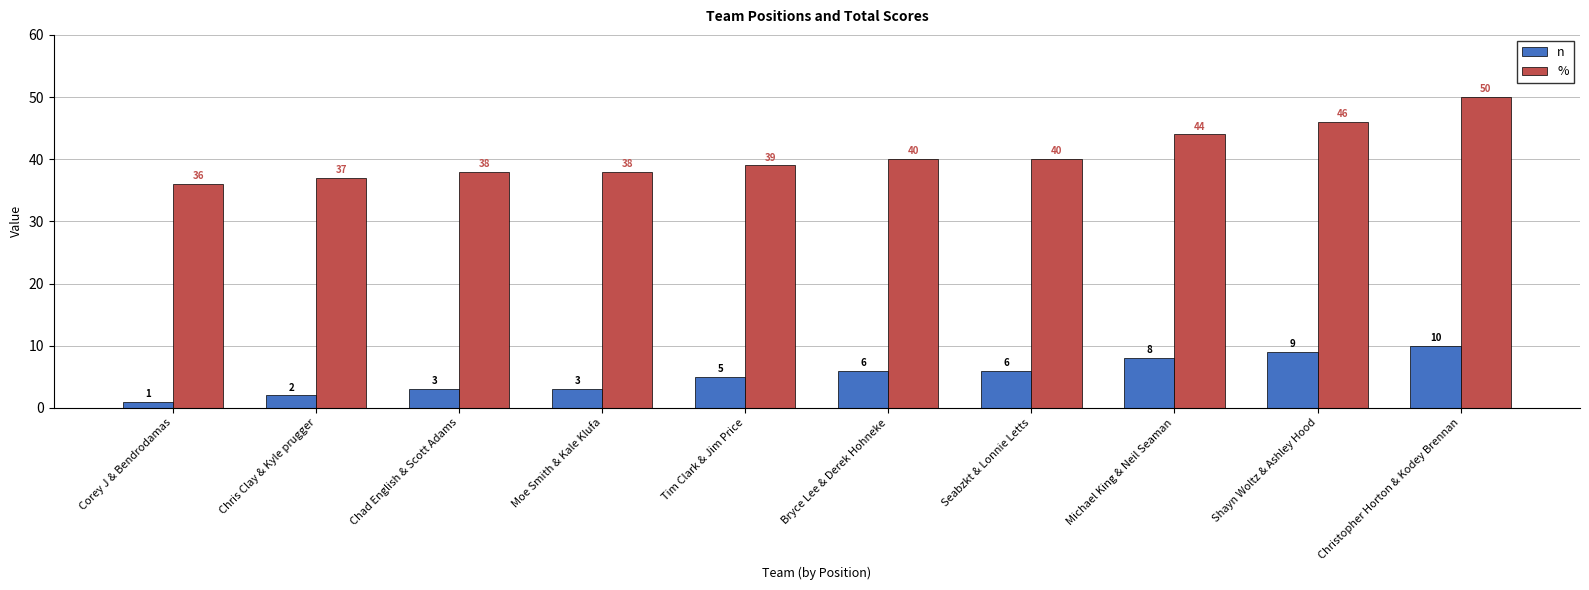

Is it true that % equals 39 at Tim Clark & Jim Price?

True